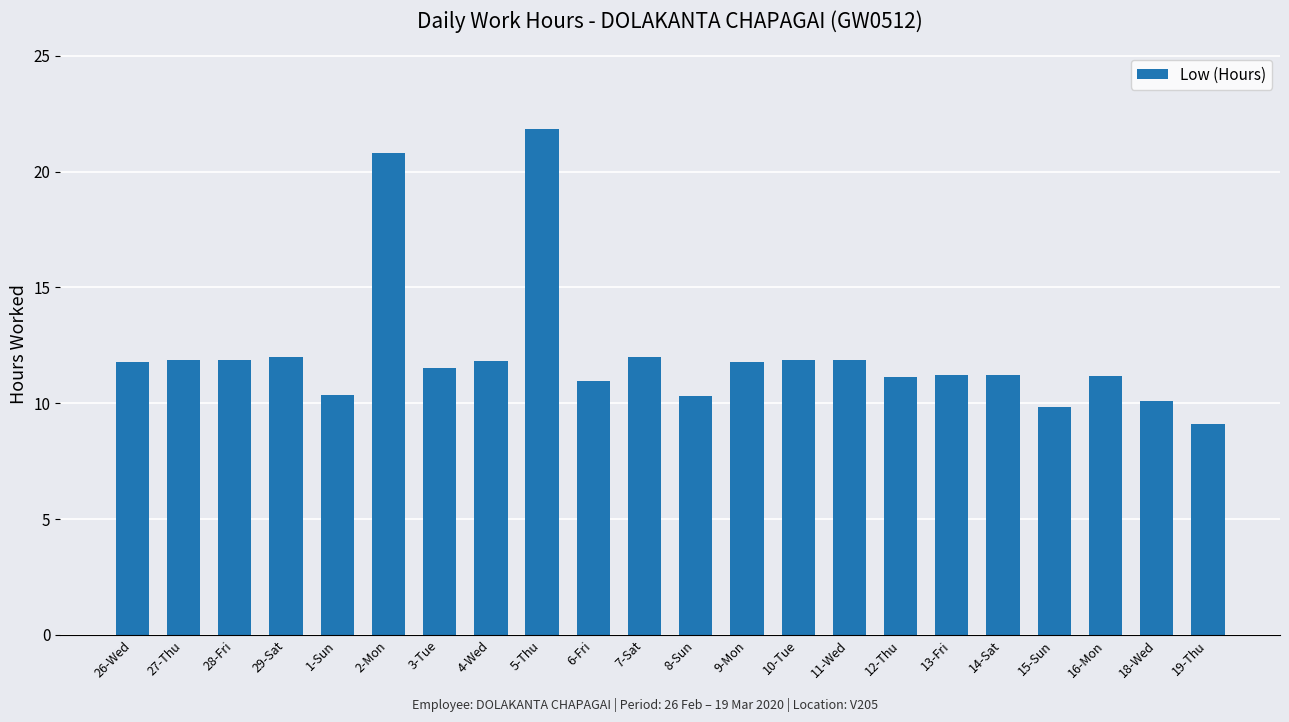

Which category has the highest value across all series?

5-Thu